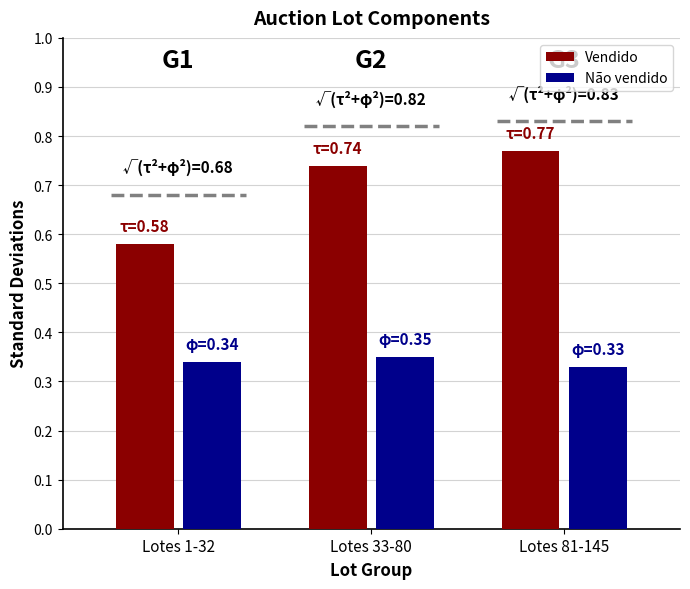

Rank the categories by Vendido value from lowest to highest.

Lotes 1-32, Lotes 33-80, Lotes 81-145